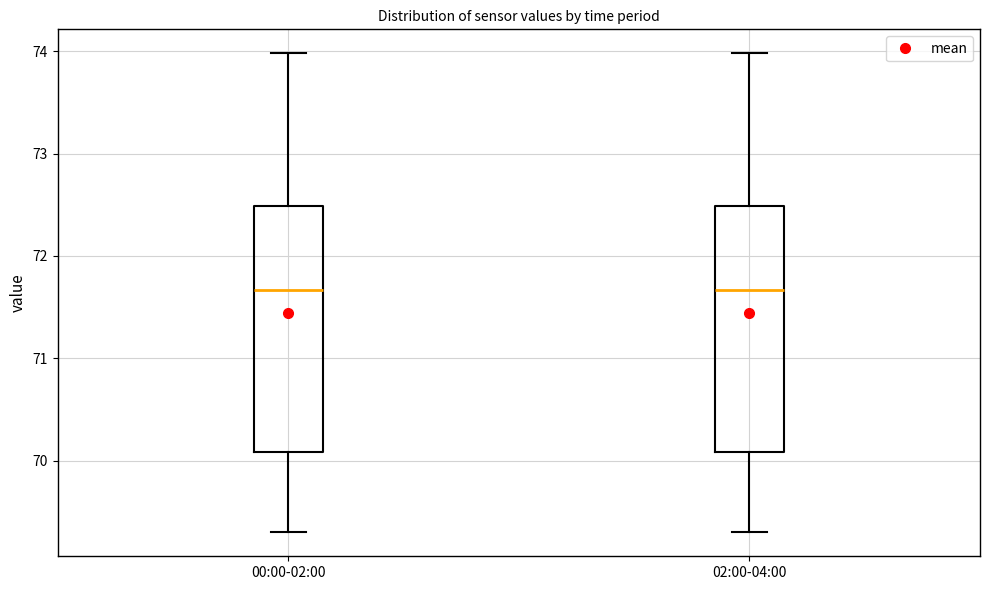

Reading left to right, transcribe this box plot: for each box, give where its median line is, the range the box spans, and where its two whiskers end, as read against the y-axis. The values are not printed on the chart, so give them approximately, as read against the axis.

00:00-02:00: median 71.7, box 70.1 to 72.5, whiskers 69.3 to 74.0
02:00-04:00: median 71.7, box 70.1 to 72.5, whiskers 69.3 to 74.0